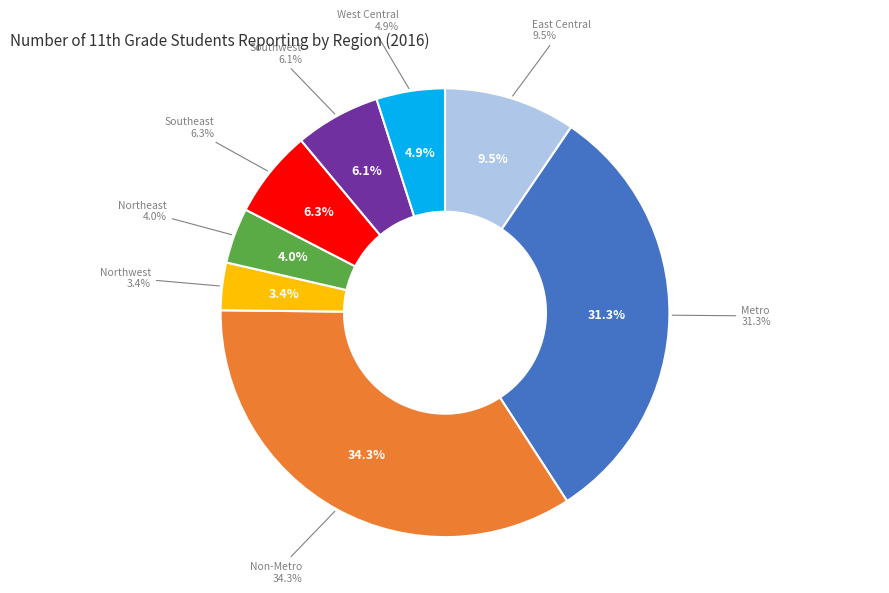

To the nearest percent, what portion does Metro represent?

31%